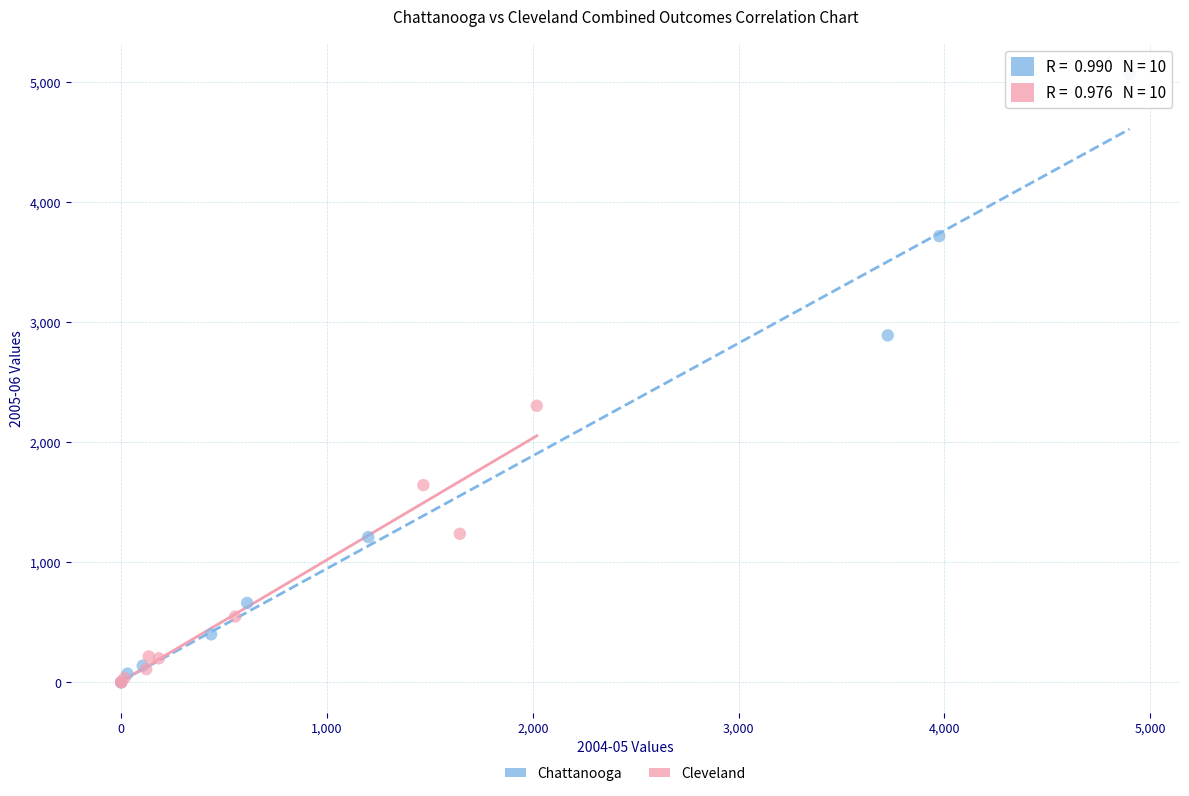

Which series reaches the maximum Y coordinate?

Chattanooga